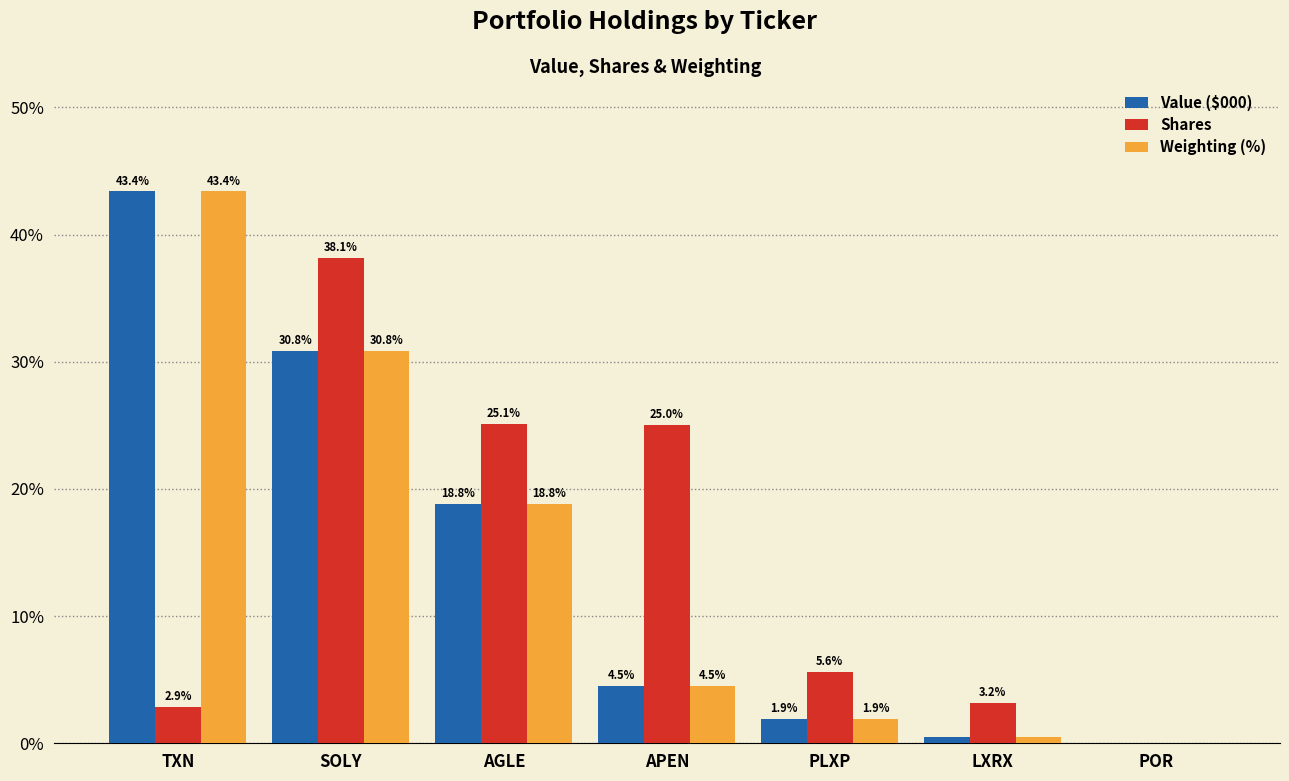

Between PLXP and POR, which series saw the biggest shift?

Shares